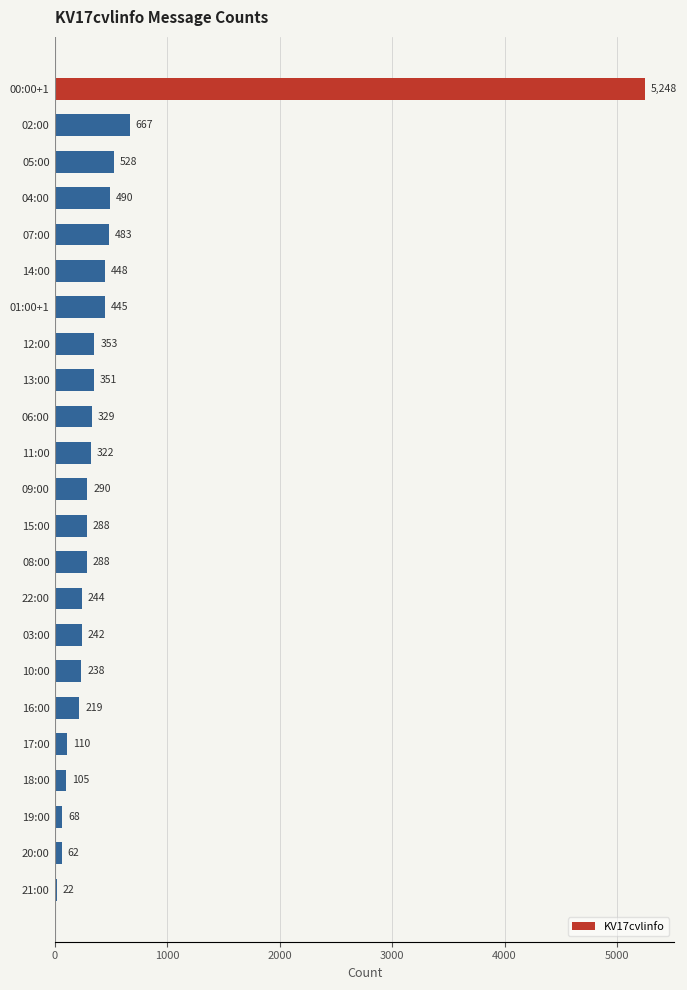

What is the label of the 20th bar from the bottom?

04:00